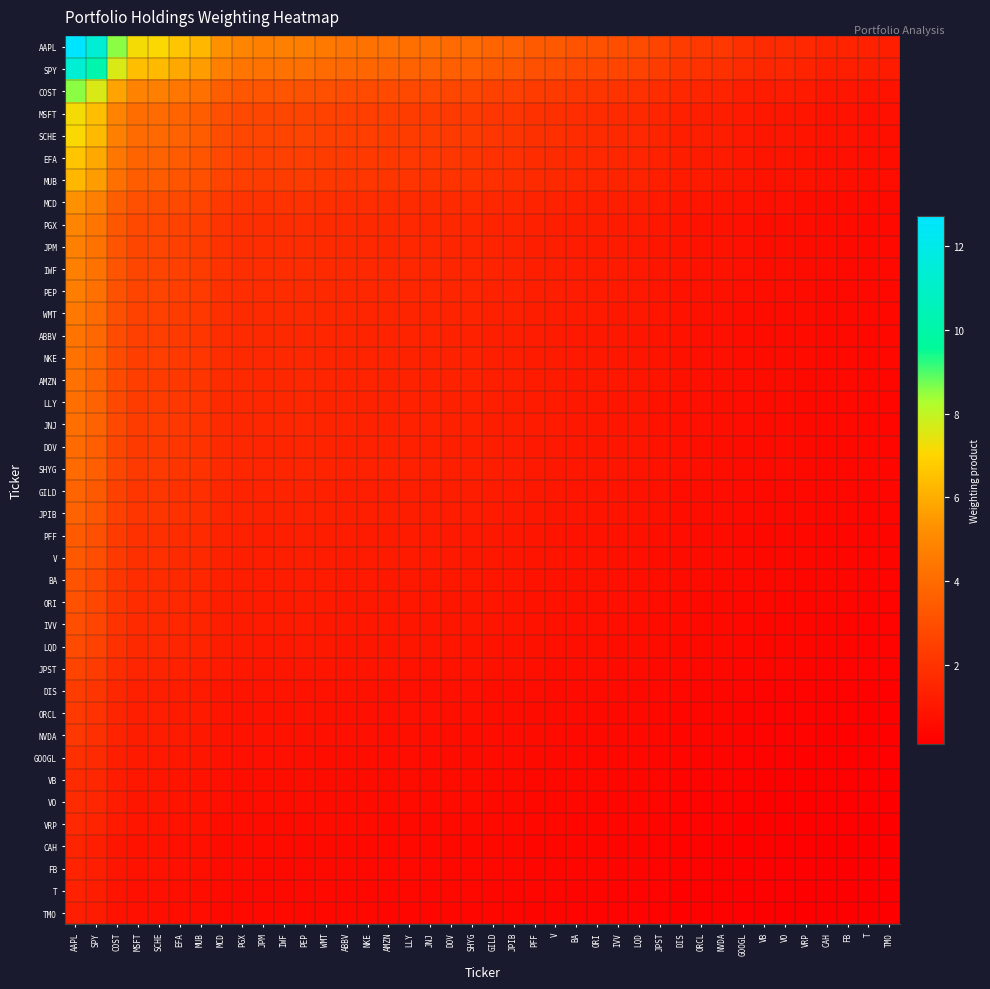

What is the spread (max minus min) of values at MUB?

5.6